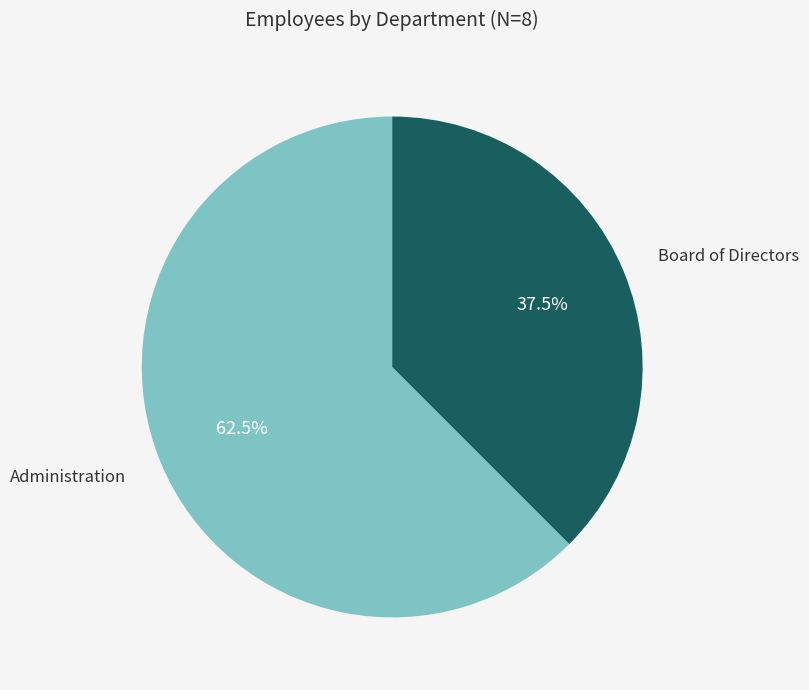

Rank the categories by value from highest to lowest.

Administration, Board of Directors